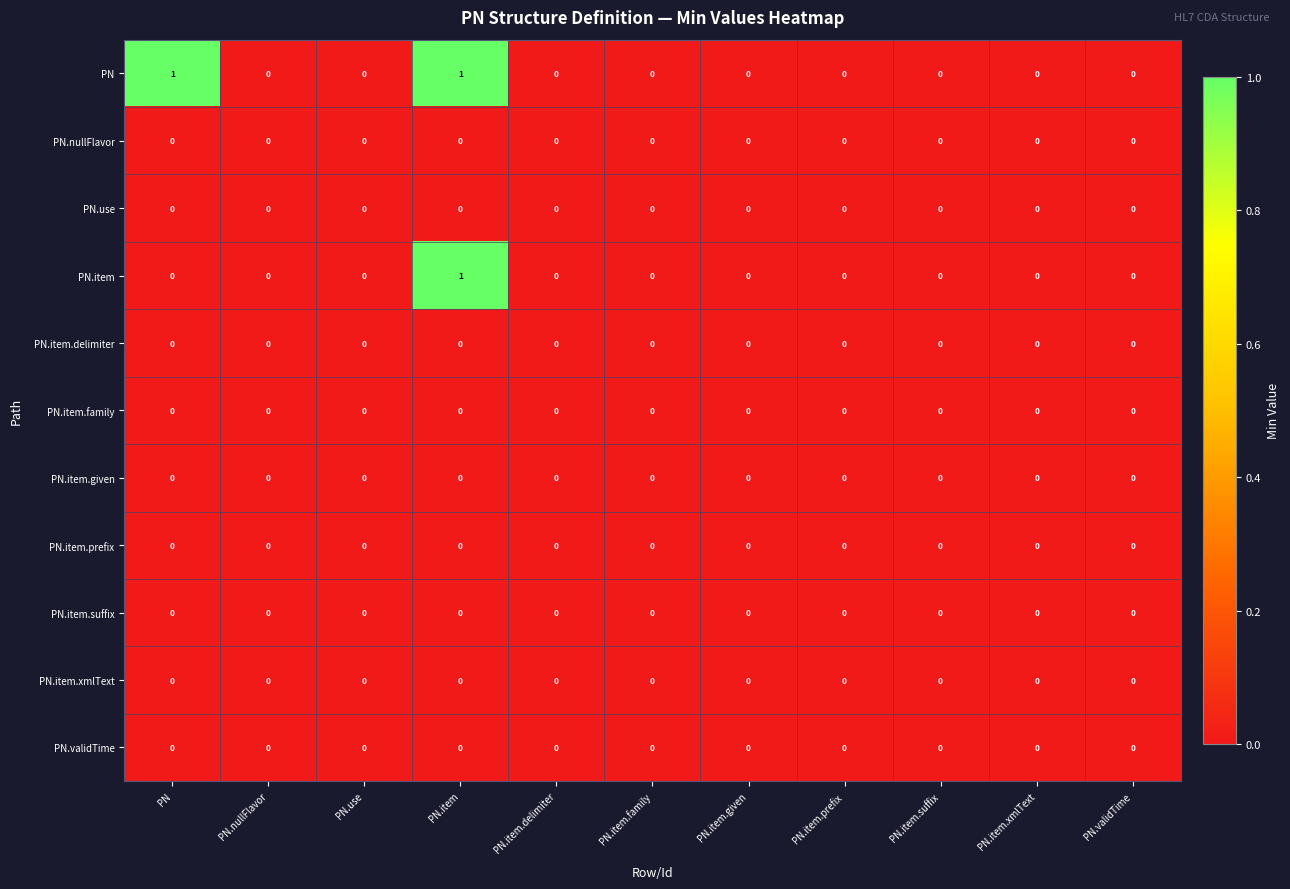

The value of PN at PN.item.prefix is 0. True or false?

True